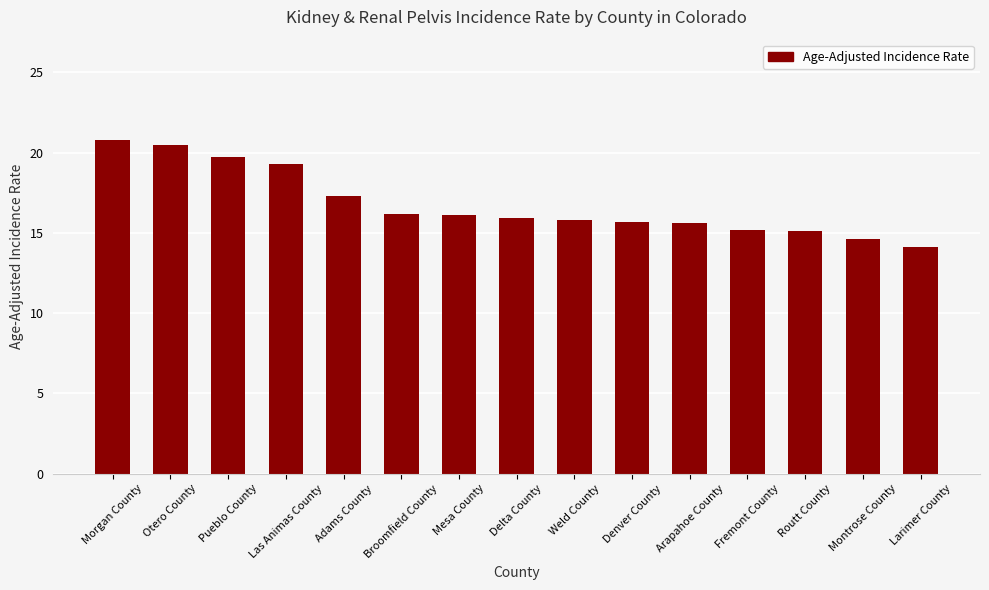

What is the label of the 1st bar from the right?

Larimer County